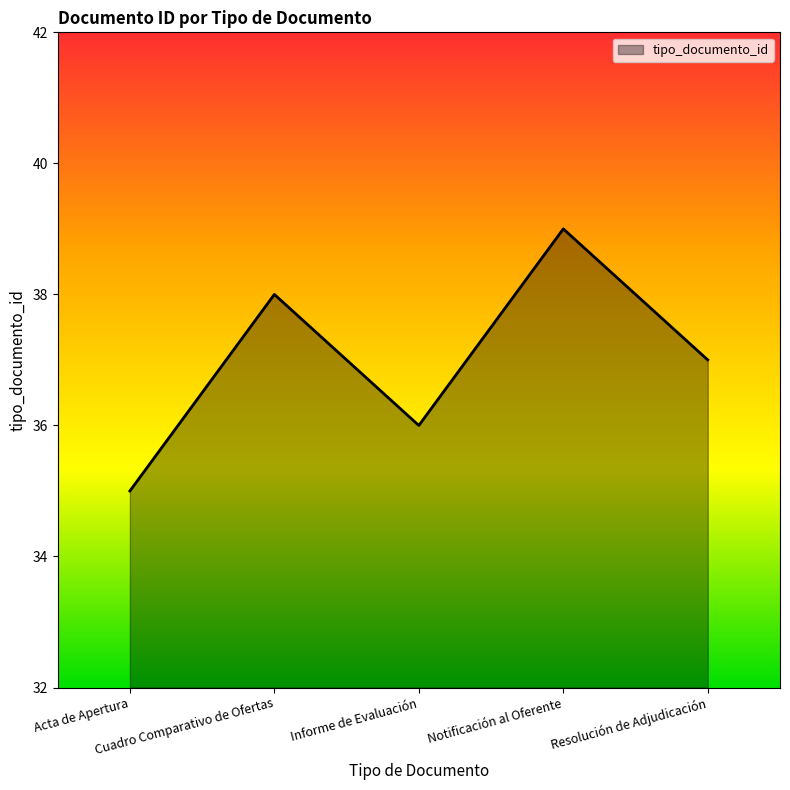

Does the chart display data point markers on the line(s)?

No